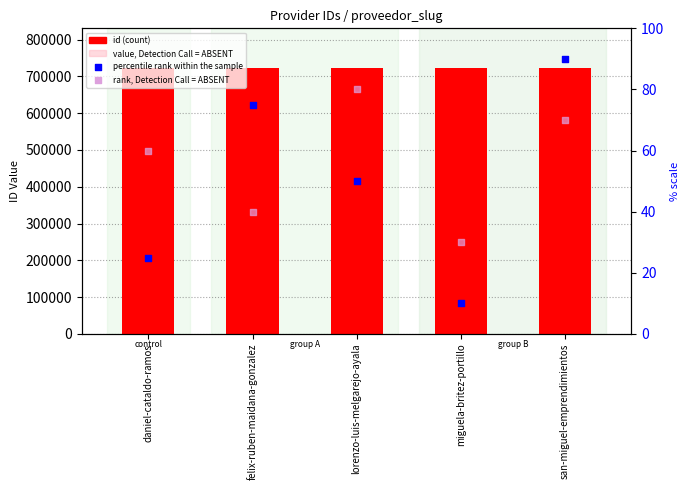

At how many categories does at least one series exceed 582584?

5